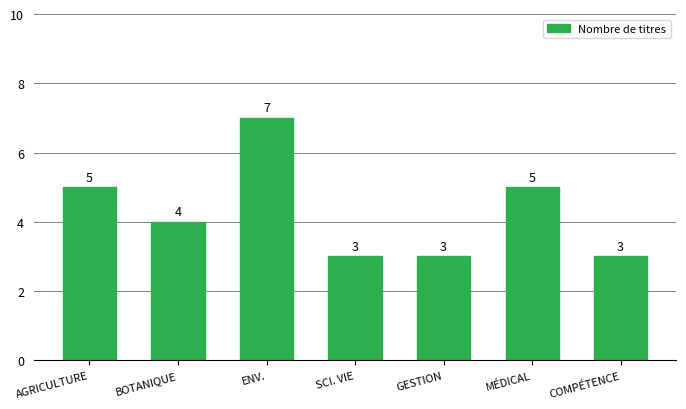

What is the sum of the values at AGRICULTURE and MÉDICAL?

10